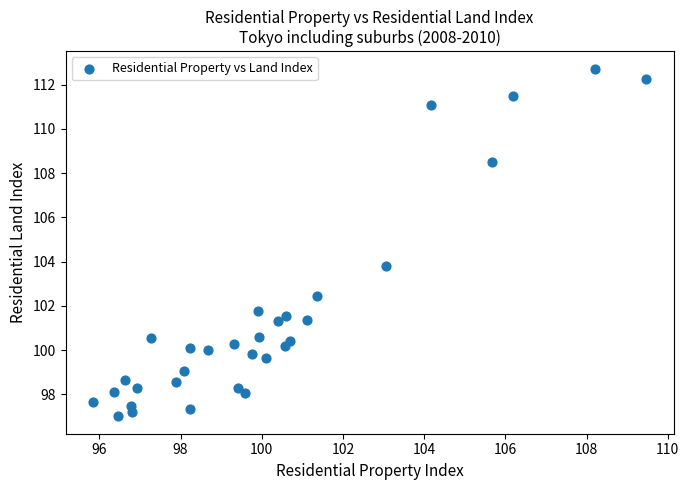

What Y value in the scatter plot is closest to 104?

103.8